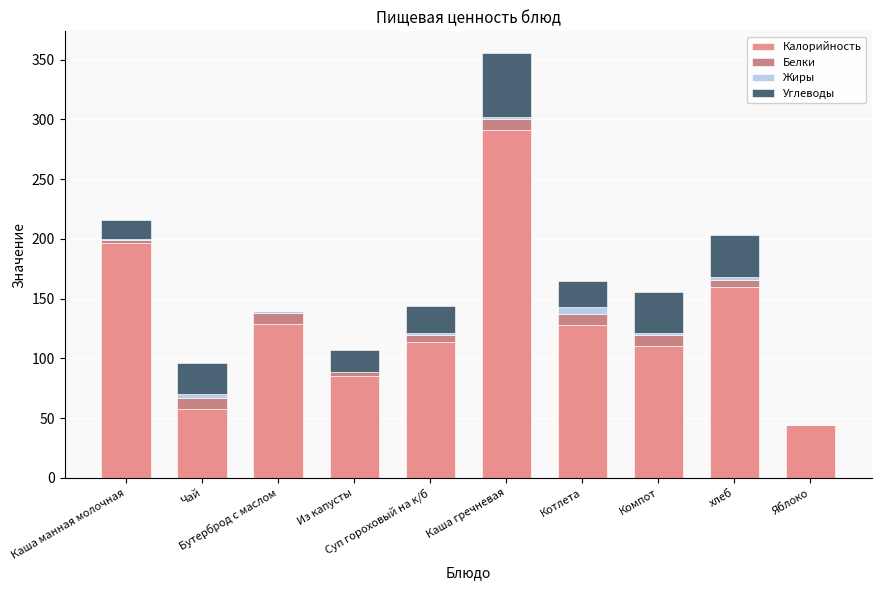

What is the highest value of the Калорийность series?

291